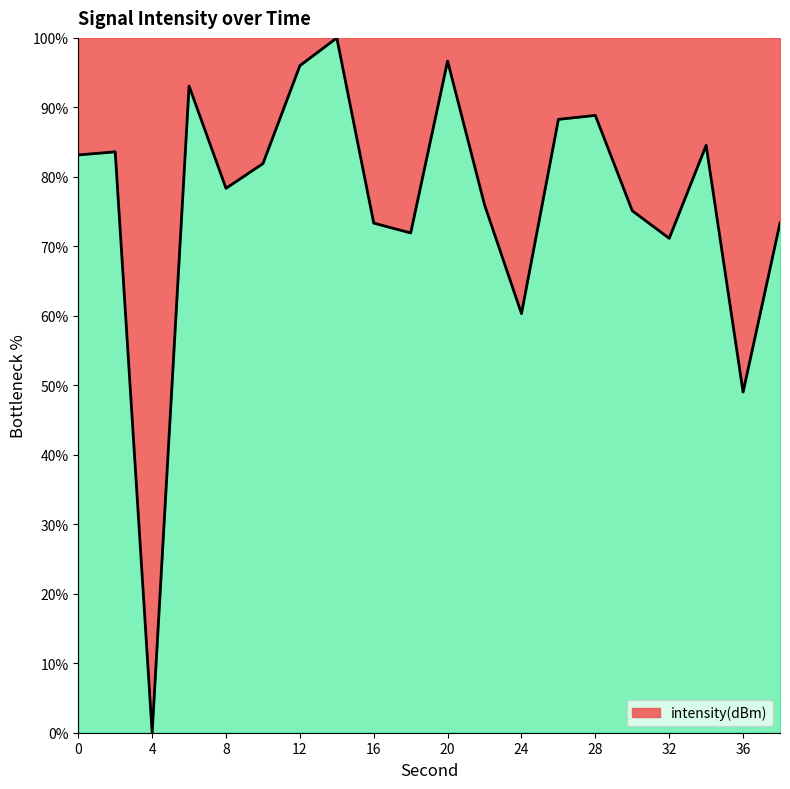

What is the difference between the maximum and minimum values?

100.0